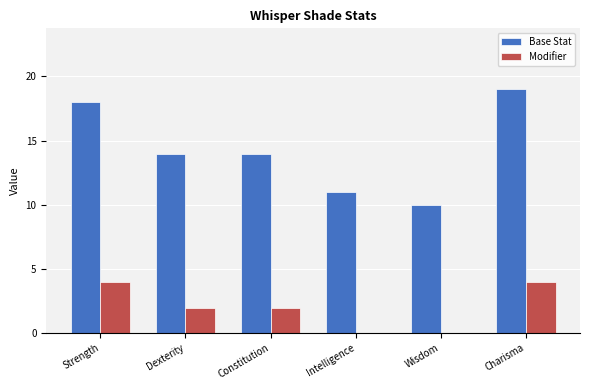

Is the value of Modifier at Dexterity greater than the value of Base Stat at Constitution?

No